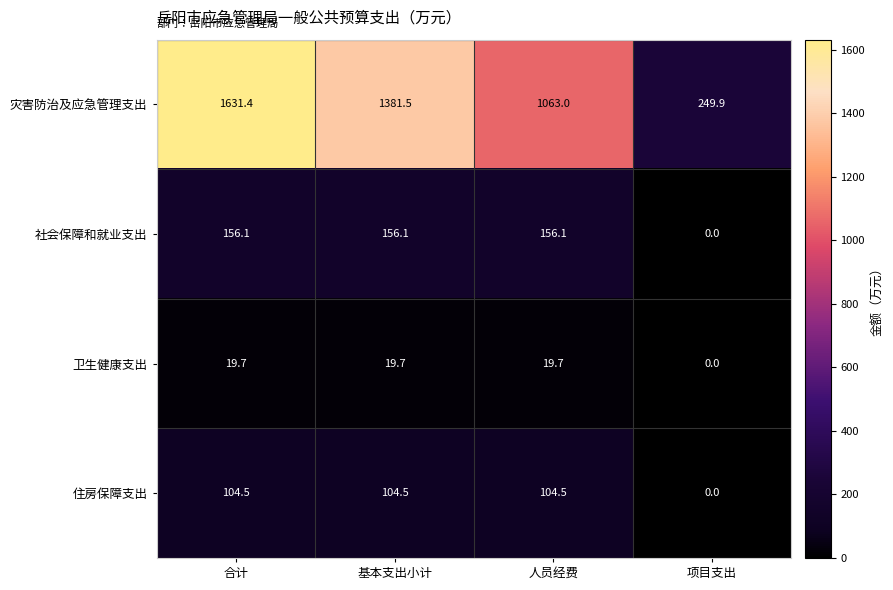

What is the spread (max minus min) of values at 项目支出?

249.9